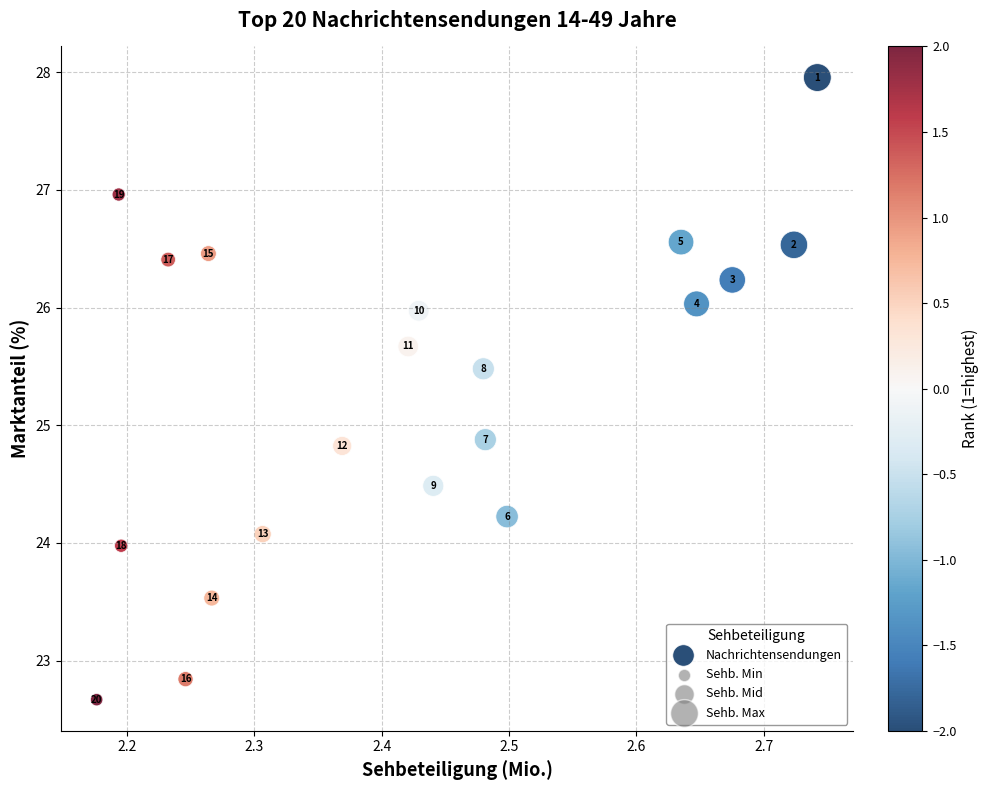

What Y value in the scatter plot is closest to 25?

24.9